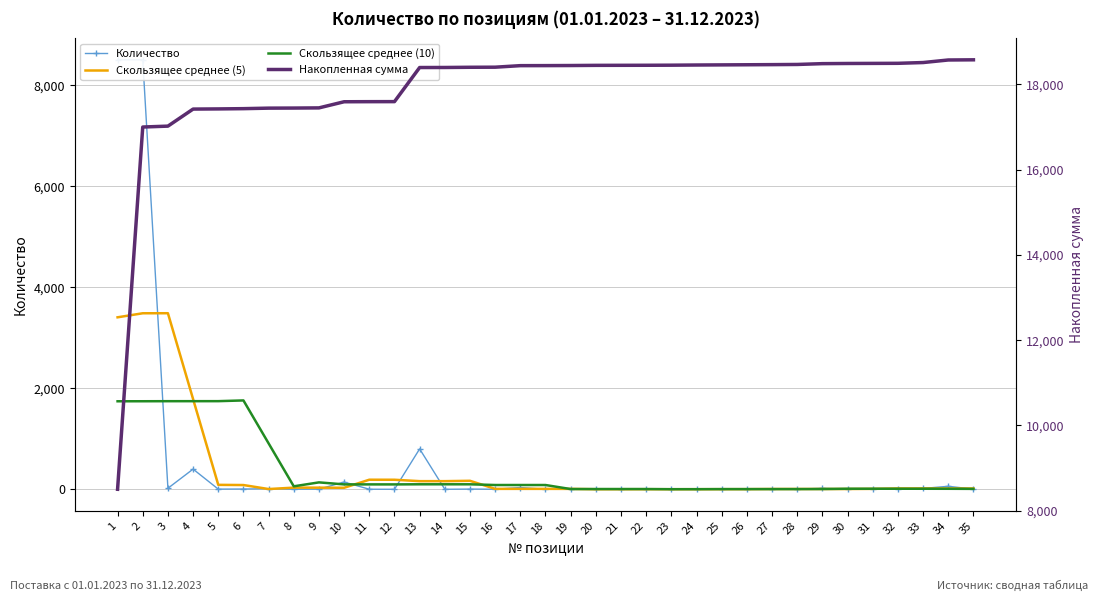

Reading right to left, transcribe all the data shown in this chart.

Количество: 4.0	60.0	18.0	2.0	2.0	4.0	19.0	4.0	3.0	3.0	3.0	4.0	2.0	1.0	1.0	4.0	2.0	1.0	36.0	2.0	5.0	1.0	800.0	1.0	2.0	144.0	4.0	2.0	12.0	6.0	4.0	400.0	21.0	8500.0	8500.0
Скользящее среднее (5): 16.4	16.8	17.2	17.2	9.0	6.2	6.4	6.6	6.4	3.4	3.0	2.6	2.2	2.4	2.0	1.8	8.8	9.0	9.2	9.0	168.8	161.8	161.8	189.6	190.2	30.6	32.8	33.6	5.6	84.8	88.6	1786.2	3485.0	3484.2	3404.2
Скользящее среднее (10): 9.0	10.9	11.3	11.6	11.9	11.8	6.2	4.6	4.5	4.4	4.4	2.7	2.4	5.7	5.6	5.8	5.5	85.3	85.3	85.4	99.4	99.6	99.7	97.3	97.7	97.6	137.5	59.6	909.5	1759.3	1744.9	1744.5	1744.3	1743.1	1742.5
Накопленная сумма: 18577.0	18573.0	18513.0	18495.0	18493.0	18491.0	18487.0	18468.0	18464.0	18461.0	18458.0	18455.0	18451.0	18449.0	18448.0	18447.0	18443.0	18441.0	18440.0	18404.0	18402.0	18397.0	18396.0	17596.0	17595.0	17593.0	17449.0	17445.0	17443.0	17431.0	17425.0	17421.0	17021.0	17000.0	8500.0